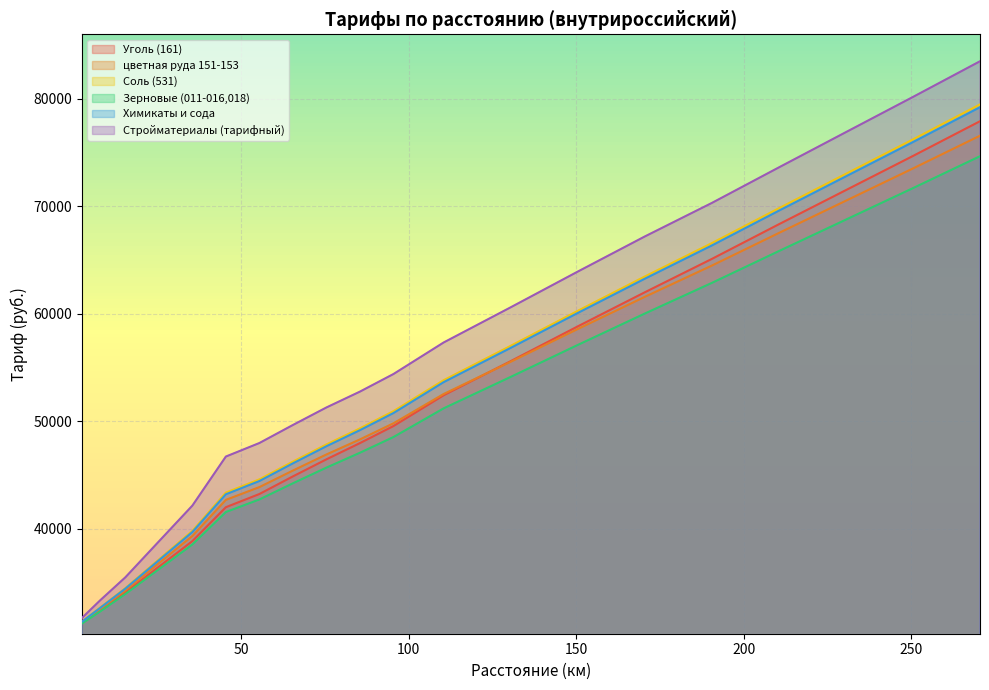

How many lines are shown in the chart?

6